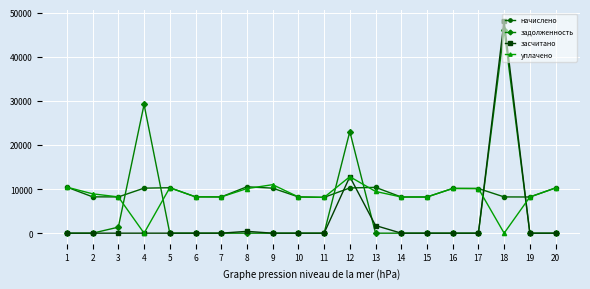

What is the value of the начислено point at the 13th from the left?

10383.1